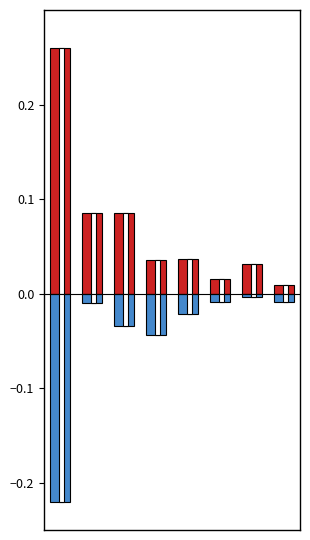

List the labels in order of 現金 value, largest first.

0, 2, 1, 4, 3, 6, 5, 7